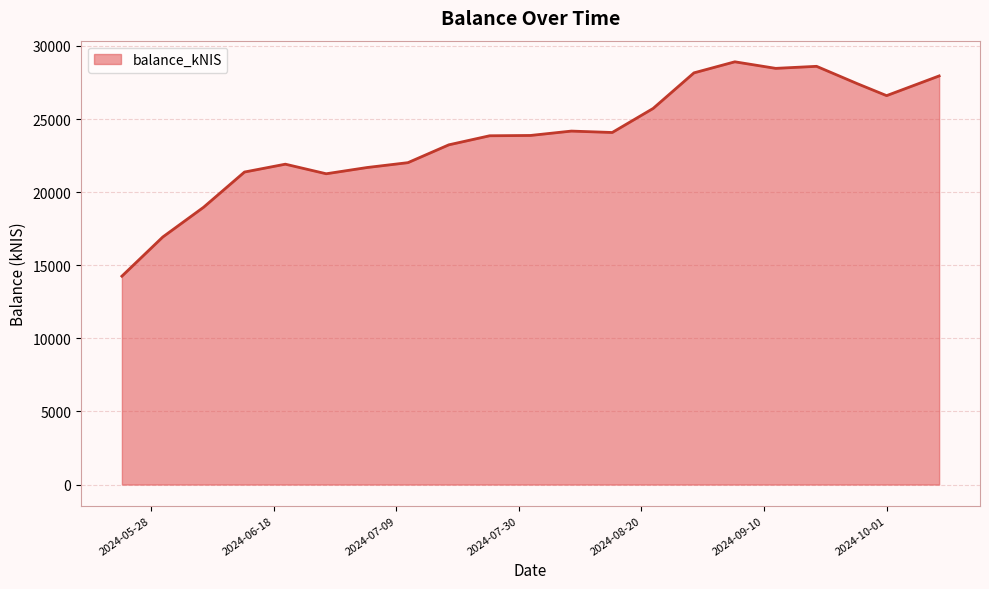

What is the maximum value shown in the chart?

28912.5